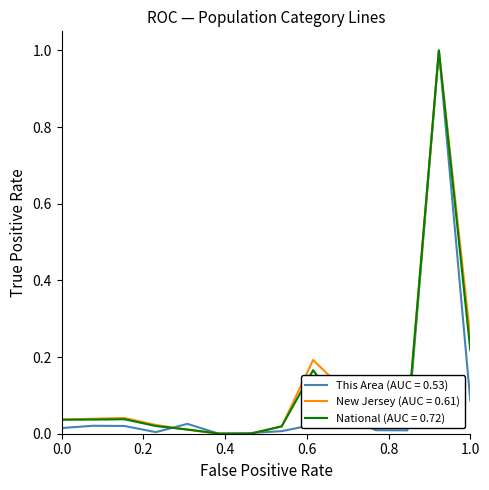

What are all the series names shown in the legend?

This Area (AUC = 0.53), New Jersey (AUC = 0.61), National (AUC = 0.72)